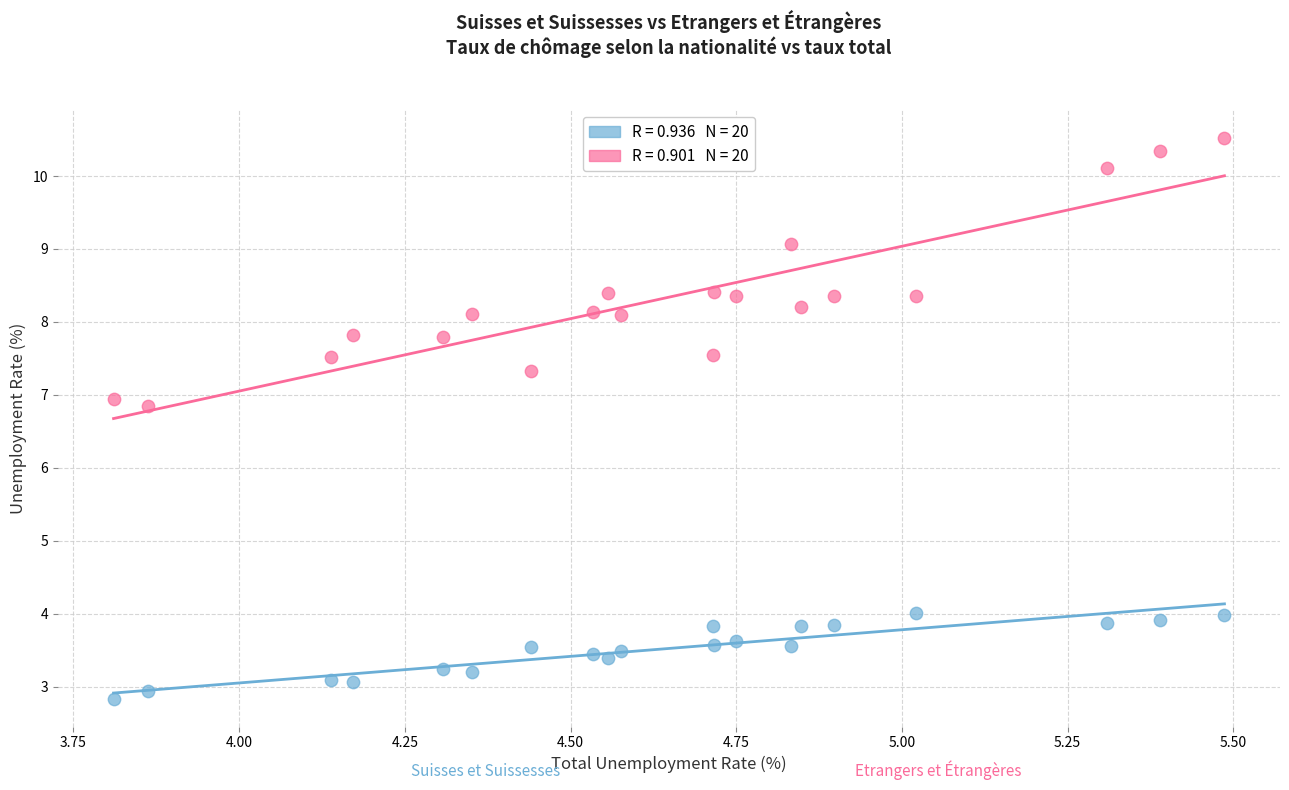

Across all data points, what is the range of X values (max minus min)?

1.7